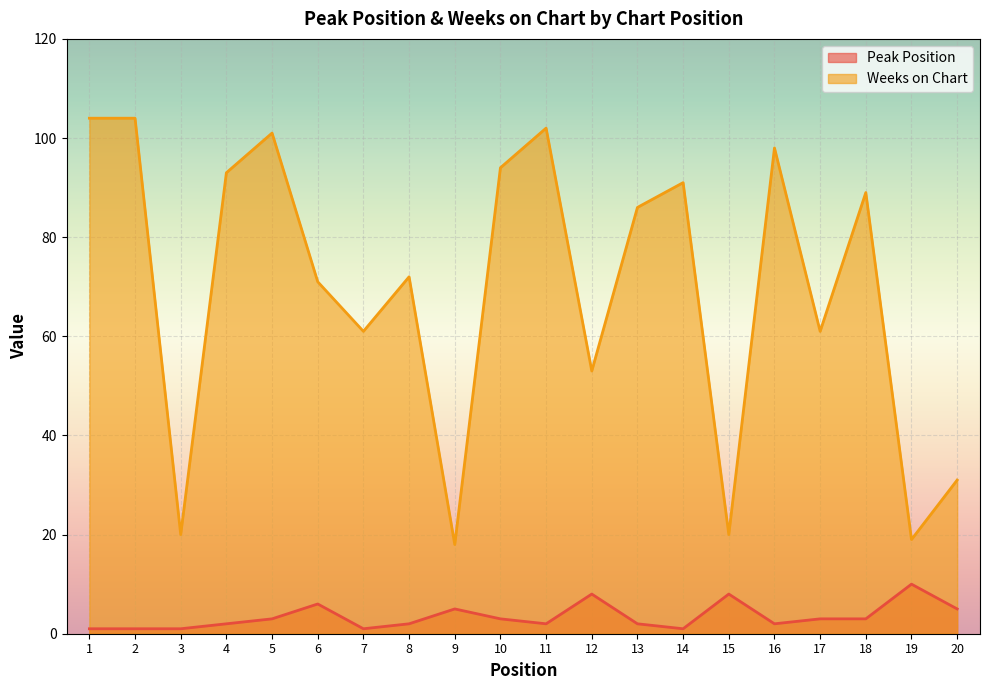

In Weeks on Chart, how many points are higher than both neighbors (excluding endpoints)?

6